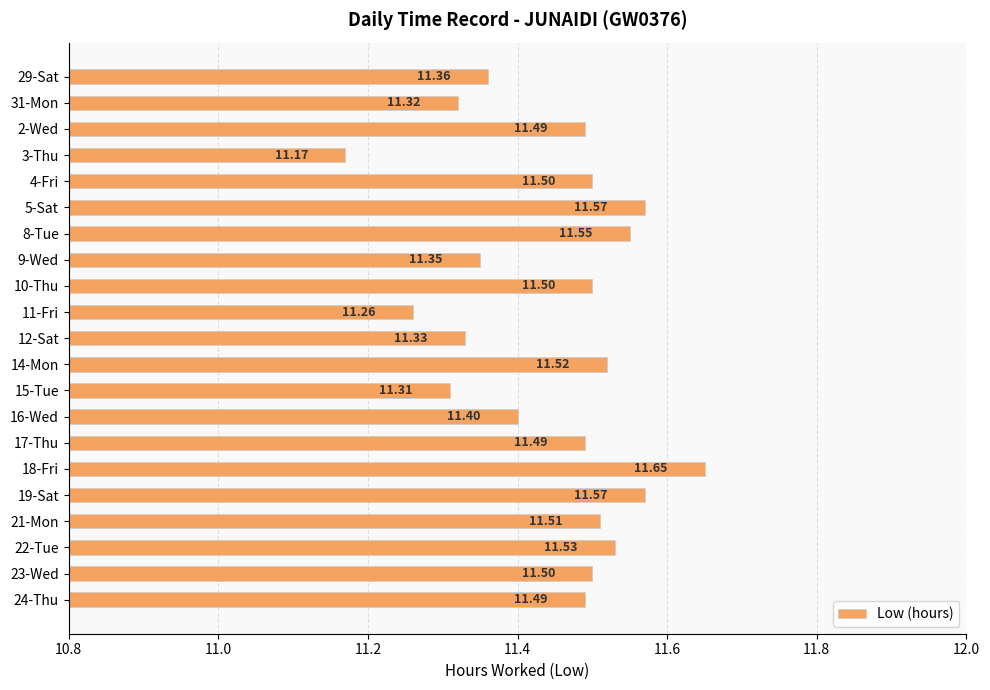

What is the difference between the maximum and second lowest values?

0.4